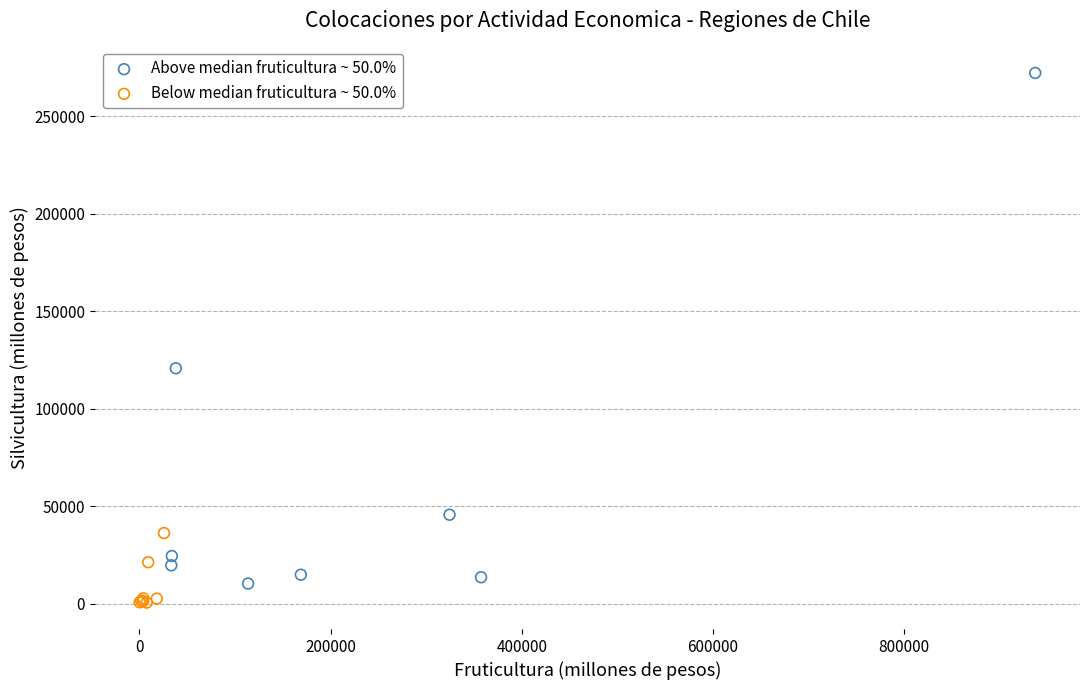

Which series reaches the maximum Y coordinate?

Above median fruticultura ~ 50.0%